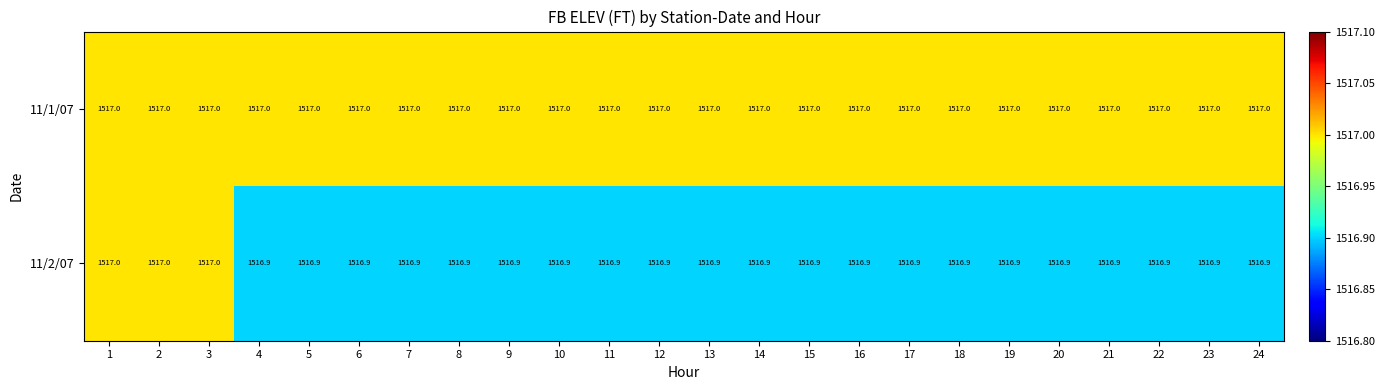

How many 11/2/07 values are between 1516 and 1517?

24